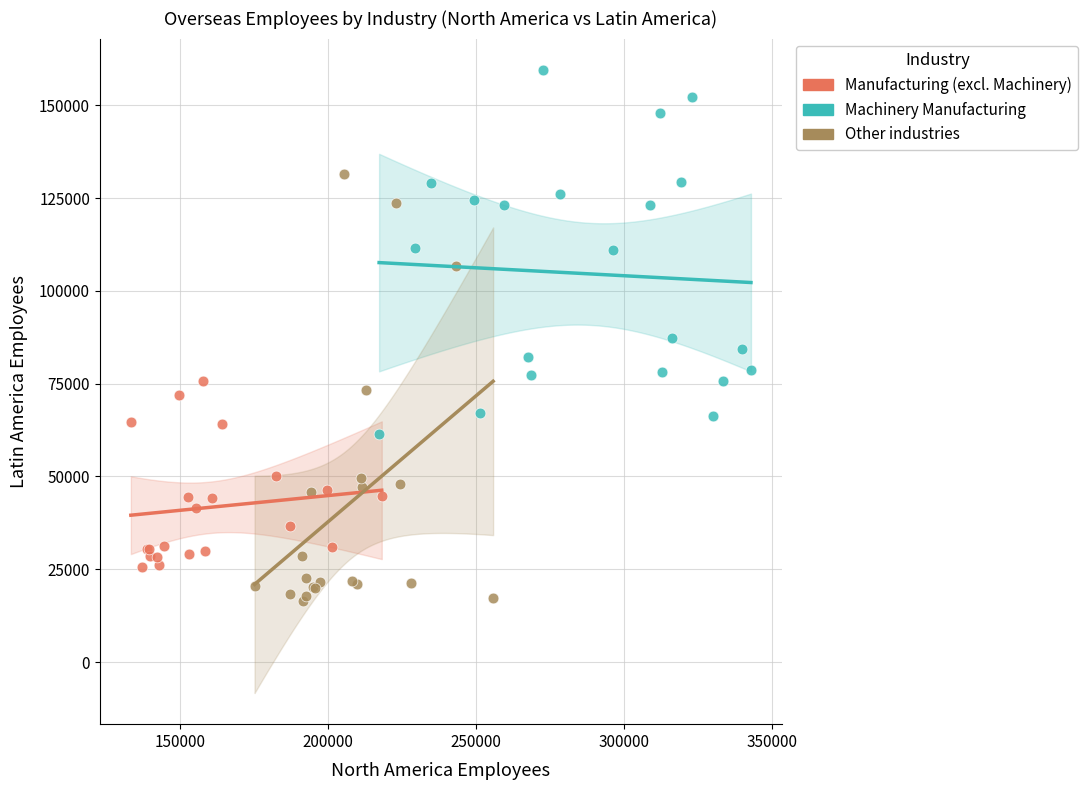

Which series has the largest Y range (max minus min)?

Other industries